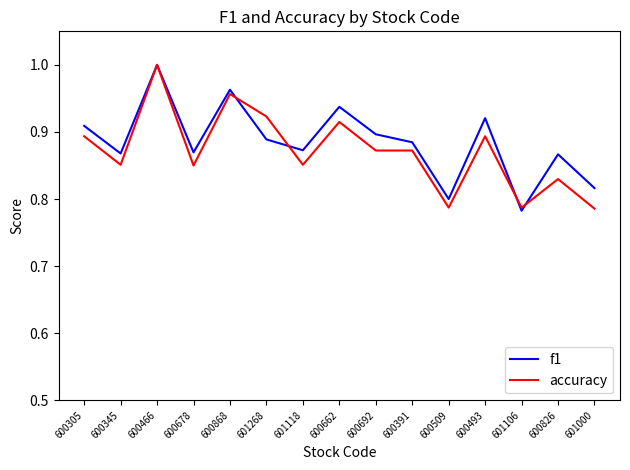

At which label does f1 reach its minimum?

601106